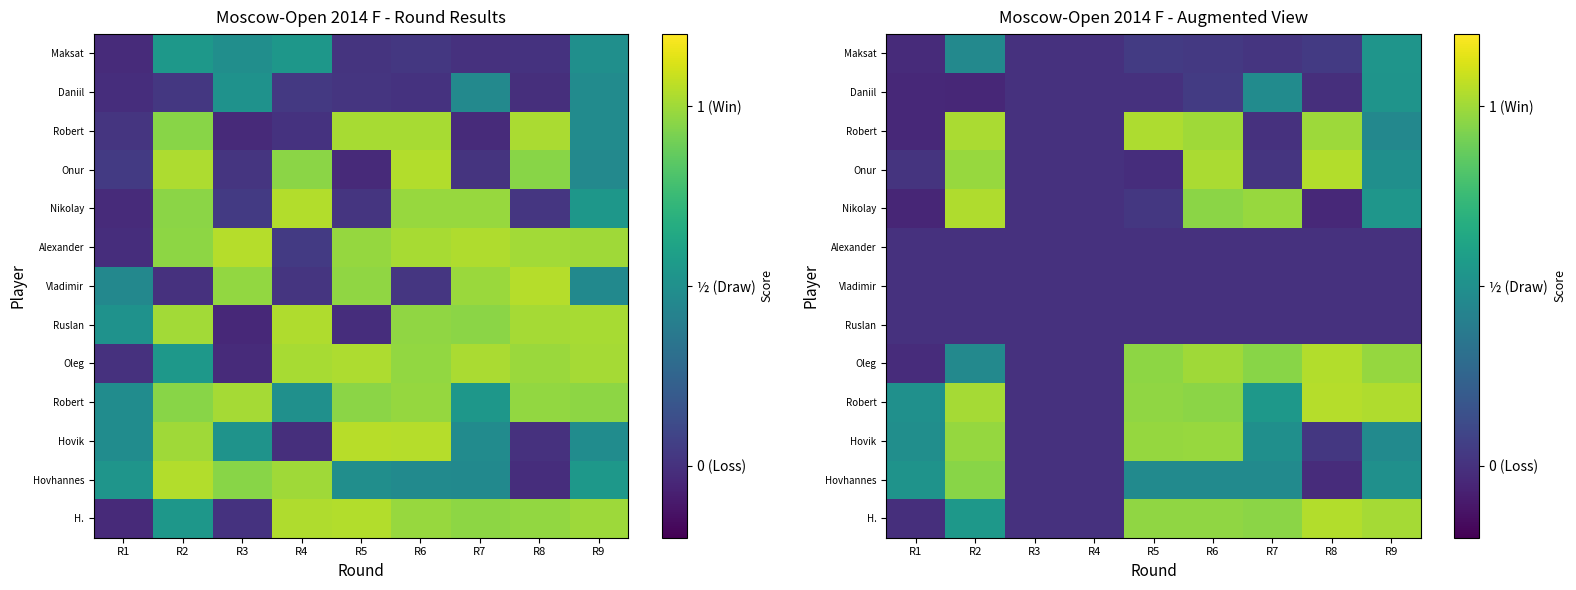

What is the maximum value shown in the chart?

1.0